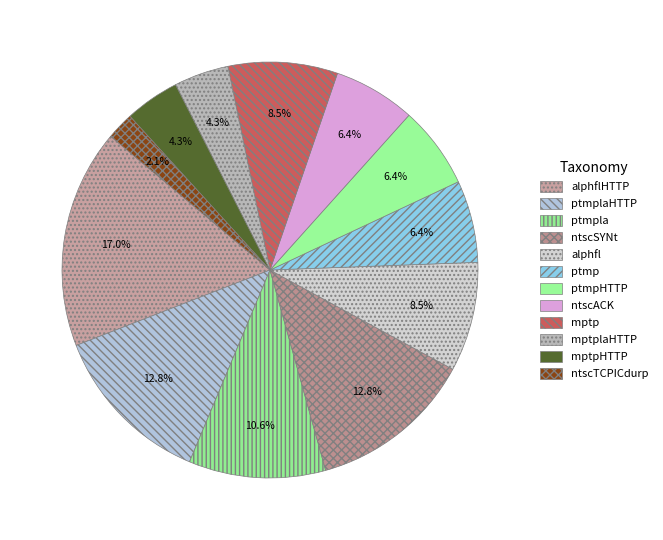

Which slice is the largest?

alphflHTTP